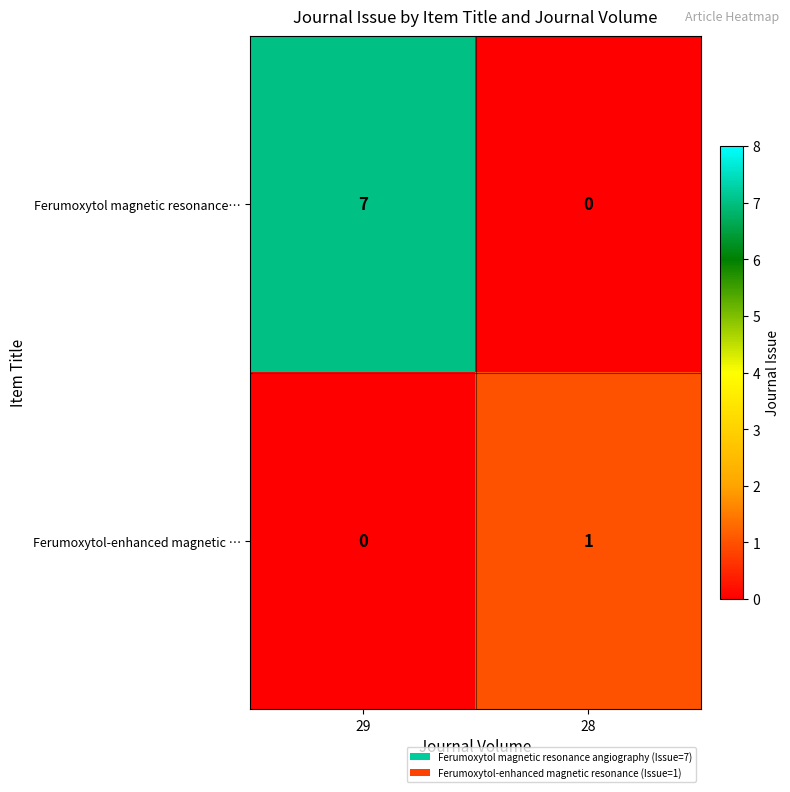

At which label is Ferumoxytol magnetic resonance… closest to 3?

28